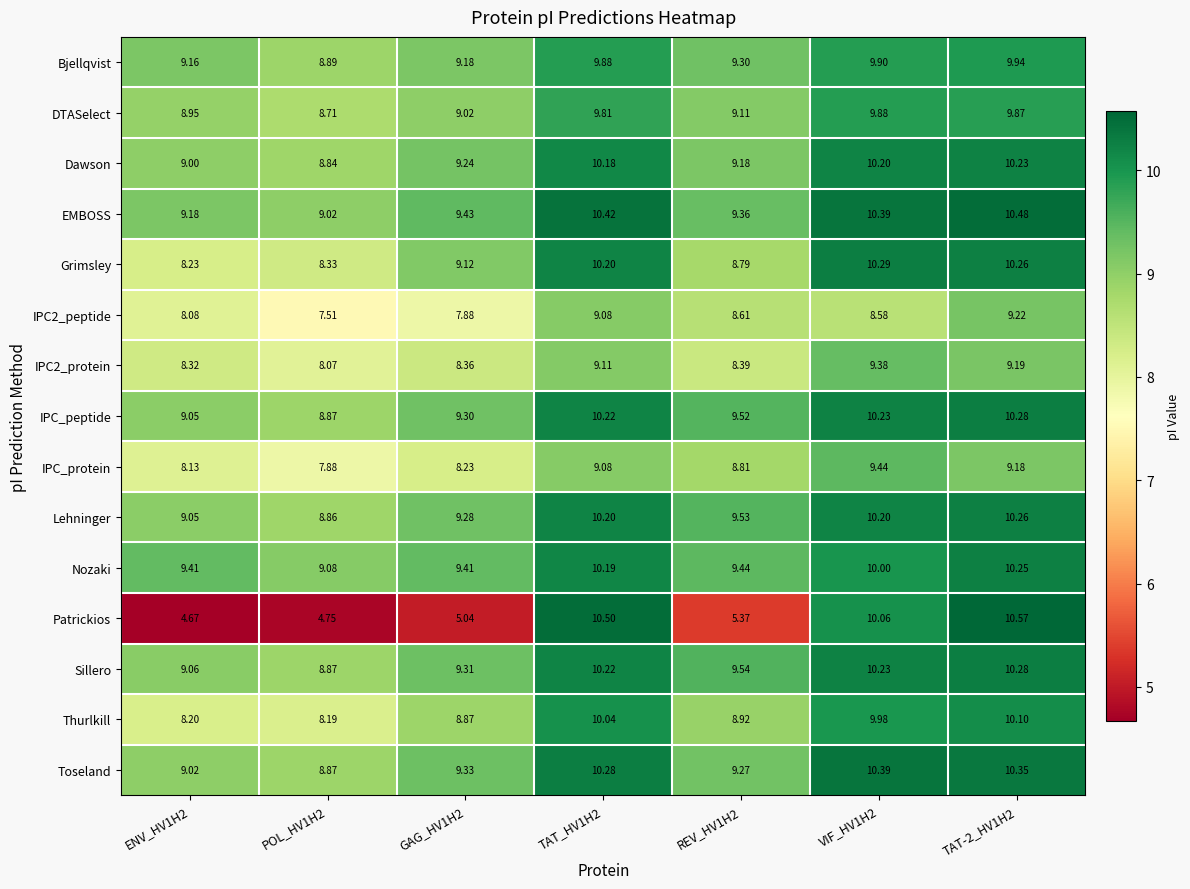

Which series has the largest range (max minus min)?

Patrickios